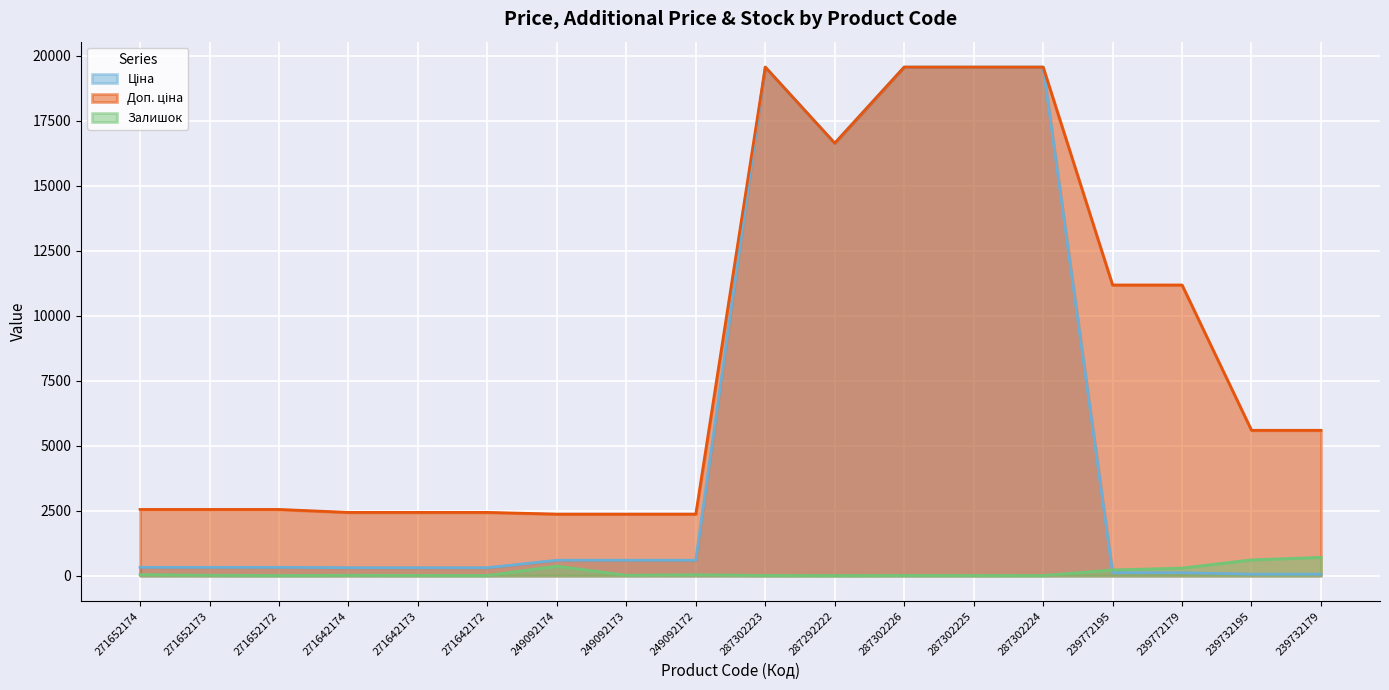

True or false: Доп. ціна and Залишок intersect in this chart.

False